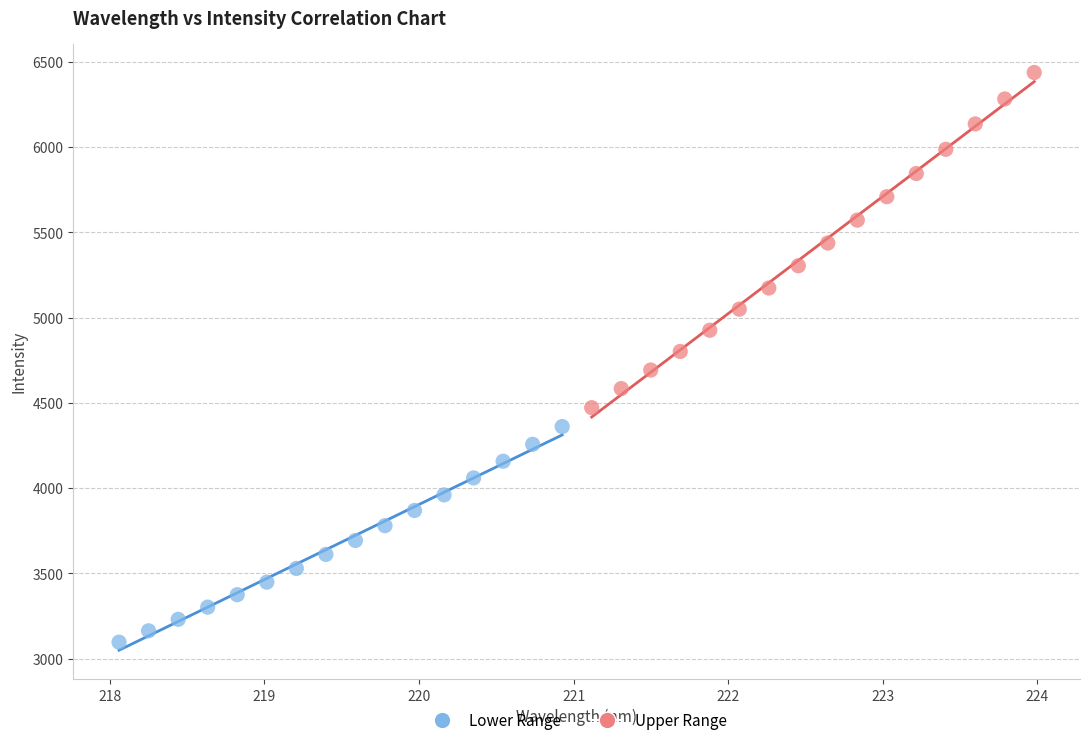

What are all the series names shown in the legend?

Lower Range, Upper Range